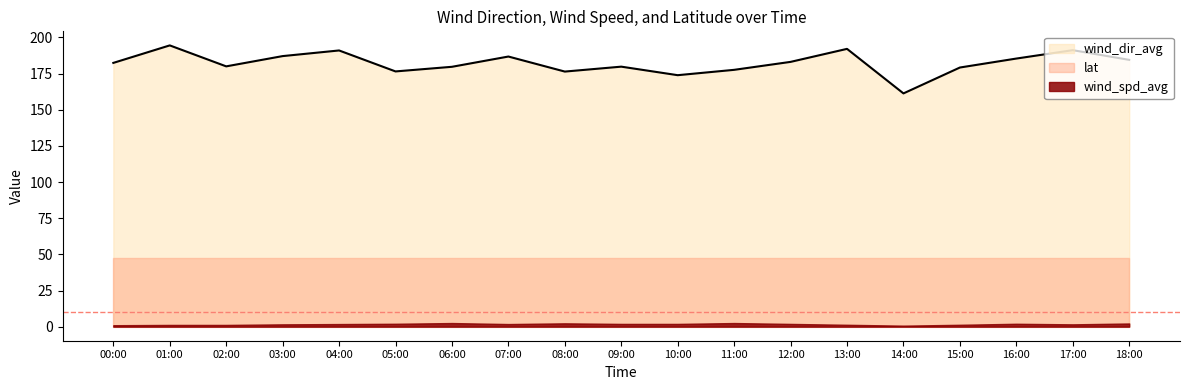

Which series has the largest range (max minus min)?

wind_dir_avg